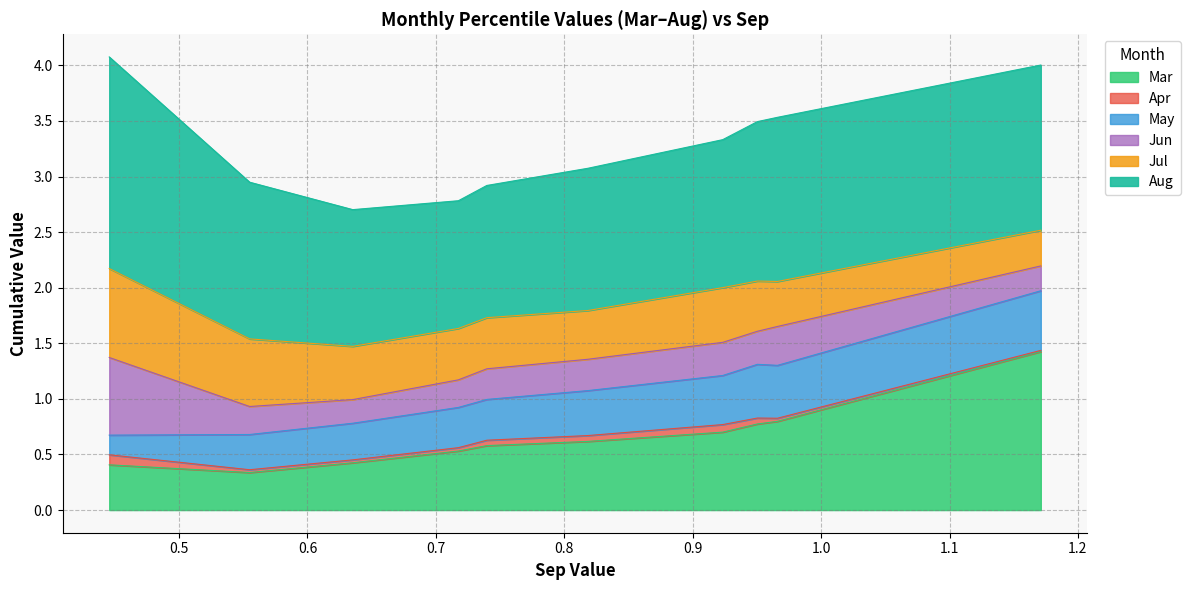

Reading left to right, list all the values displayed in this chart.

Mar: 0.4	0.3	0.4	0.5	0.6	0.6	0.7	0.8	0.8	1.4
Apr: 0.1	0.0	0.0	0.0	0.0	0.1	0.1	0.1	0.0	0.0
May: 0.2	0.3	0.3	0.4	0.4	0.4	0.4	0.5	0.5	0.5
Jun: 0.7	0.3	0.2	0.2	0.3	0.3	0.3	0.3	0.3	0.2
Jul: 0.8	0.6	0.5	0.5	0.5	0.4	0.5	0.5	0.4	0.3
Aug: 1.9	1.4	1.2	1.1	1.2	1.3	1.3	1.4	1.5	1.5